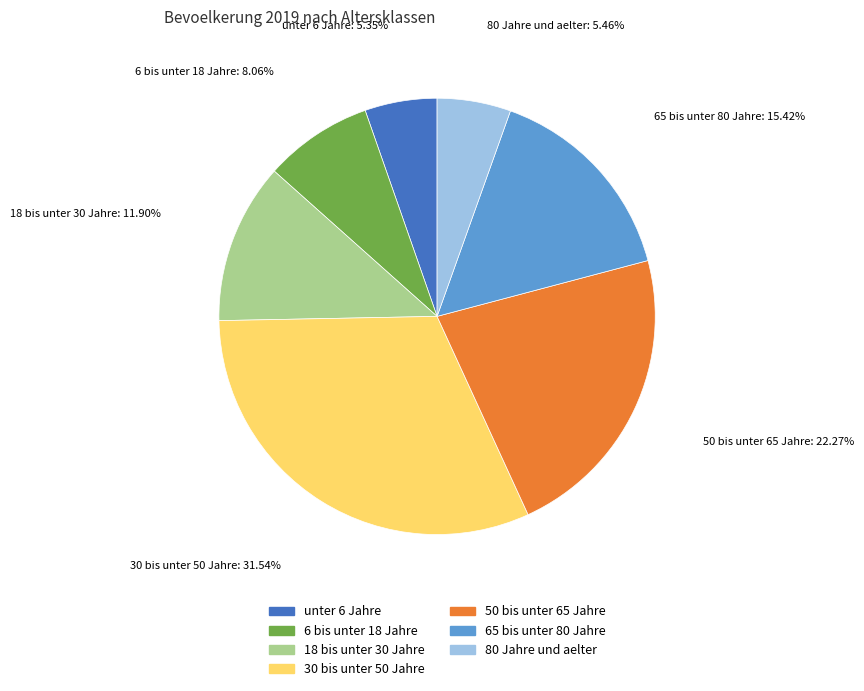

To the nearest percent, what is the average slice percentage?

14%